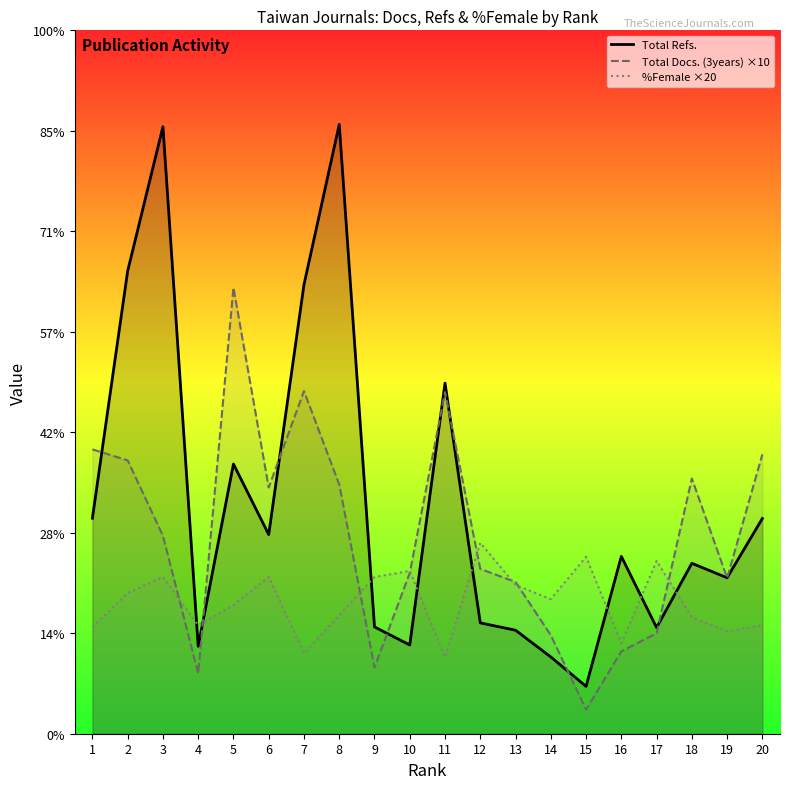

Which series ends up on top after the final intersection of Total Refs. and %Female ×20?

Total Refs.